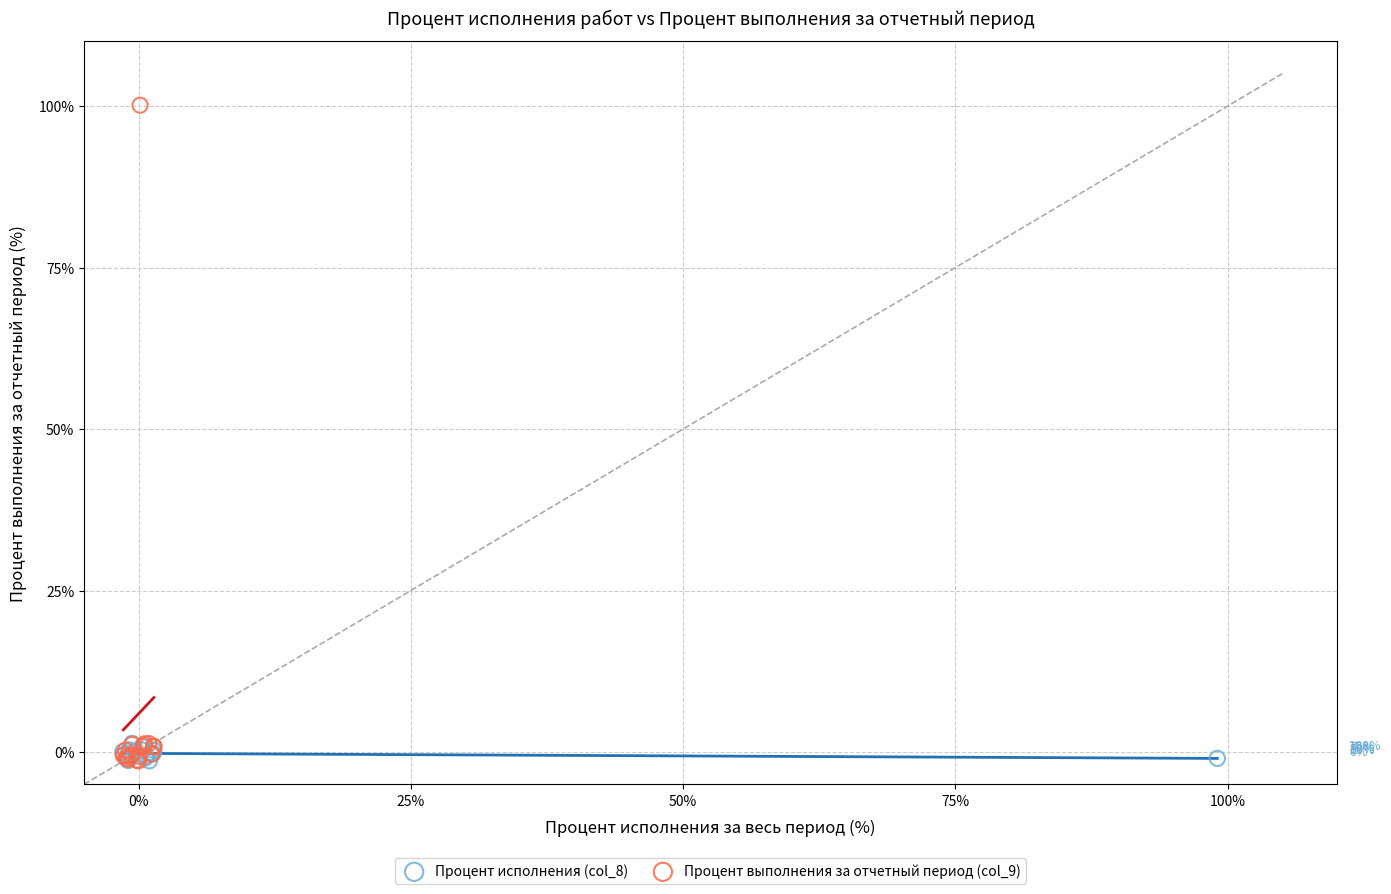

Which series has the largest Y range (max minus min)?

Процент выполнения за отчетный период (col_9)